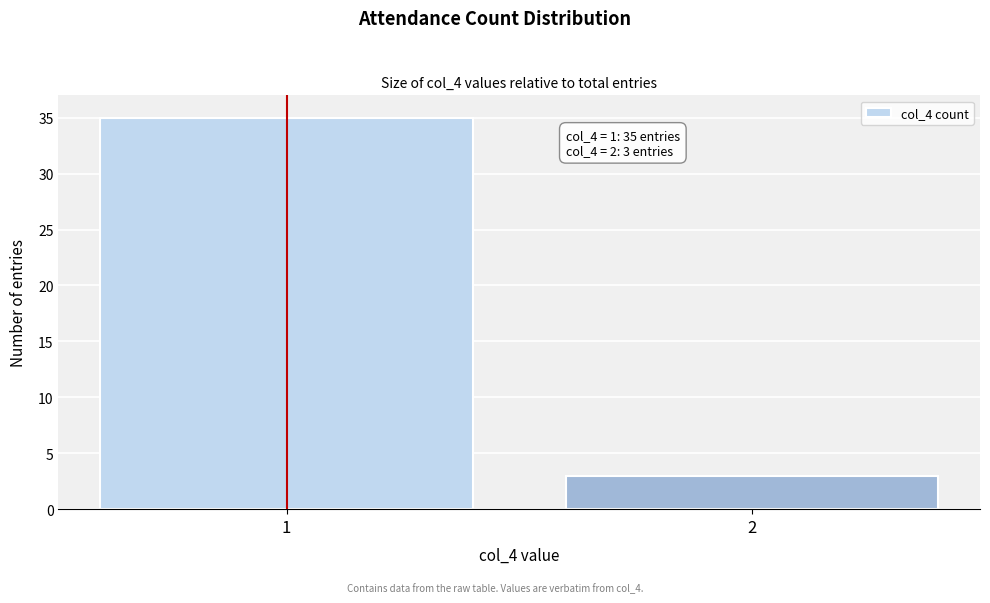

Reading right to left, what are all the values shown in this chart?

2=3	1=35